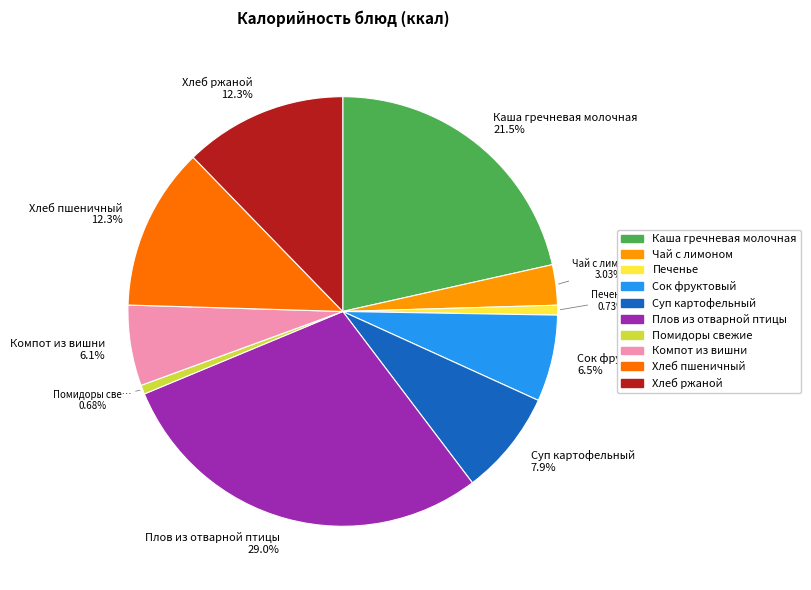

Does any single category account for the majority?

No